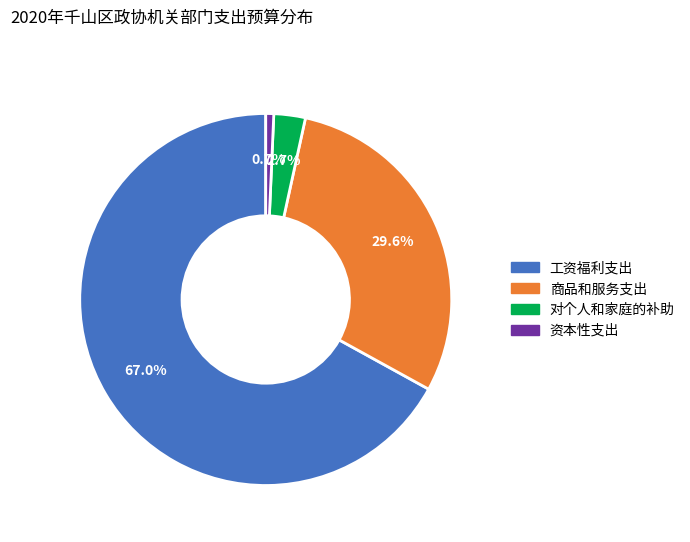

Rank the categories by value from lowest to highest.

资本性支出, 对个人和家庭的补助, 商品和服务支出, 工资福利支出